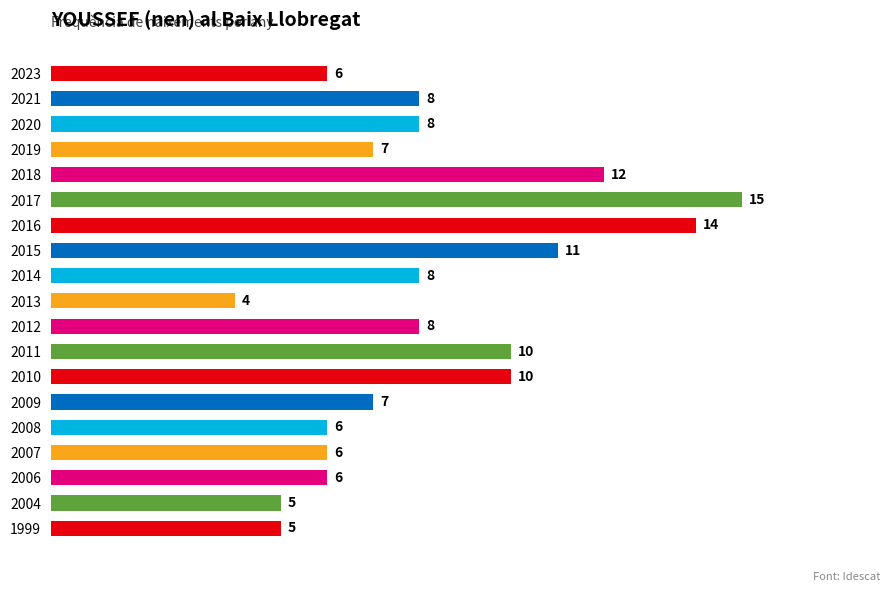

True or false: the data shows 5 at 2020.

False